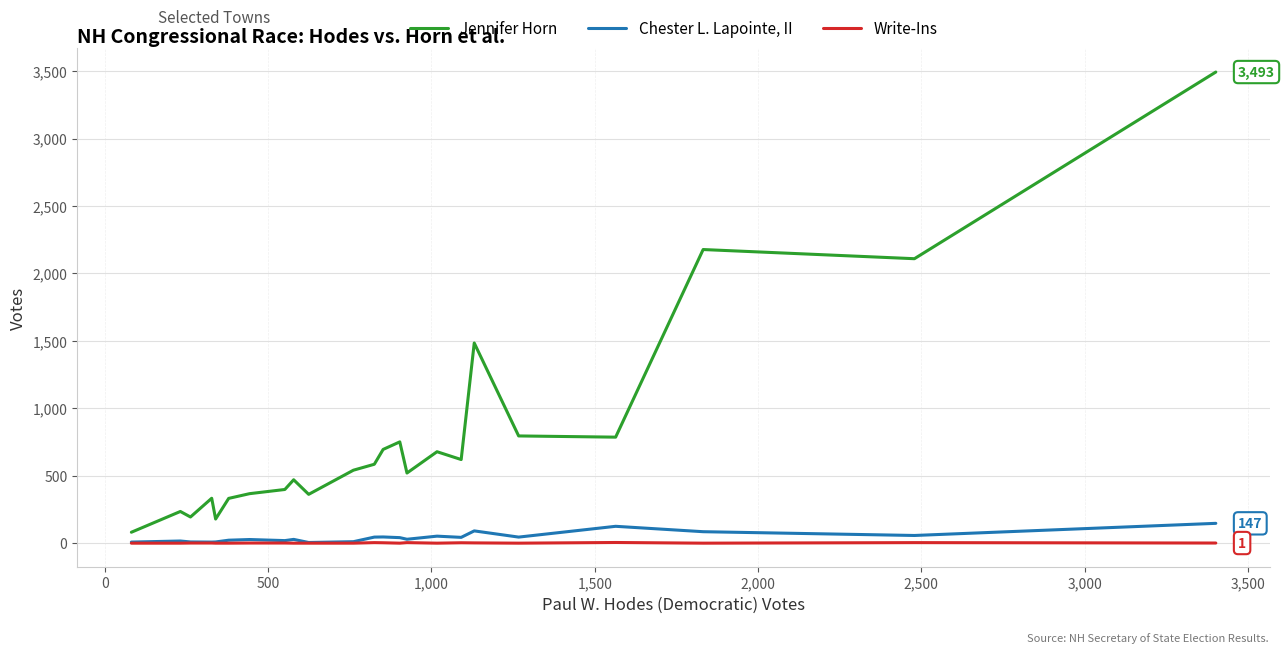

Which series has the largest total across all categories?

Jennifer Horn